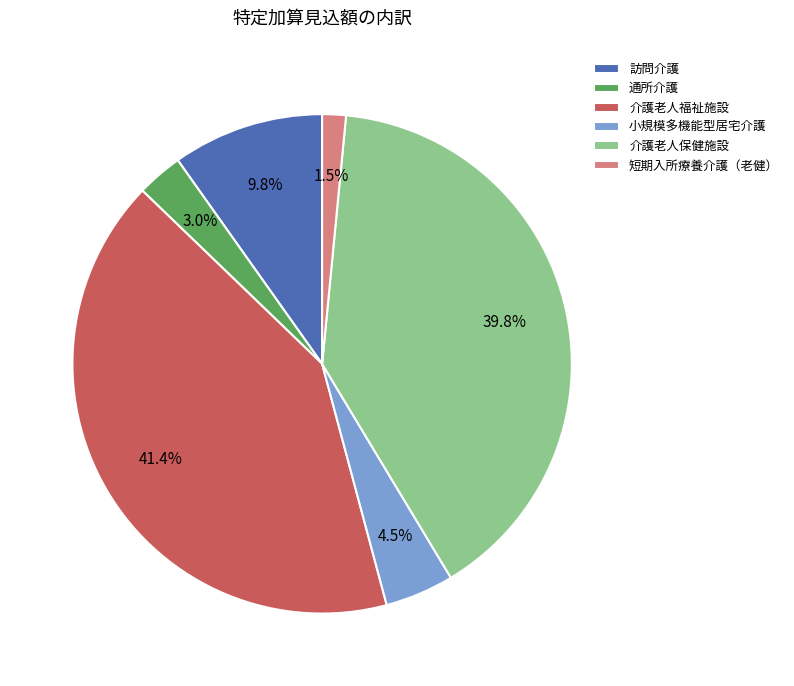

What is the ratio of the value at 小規模多機能型居宅介護 to the value at 介護老人保健施設?

0.1